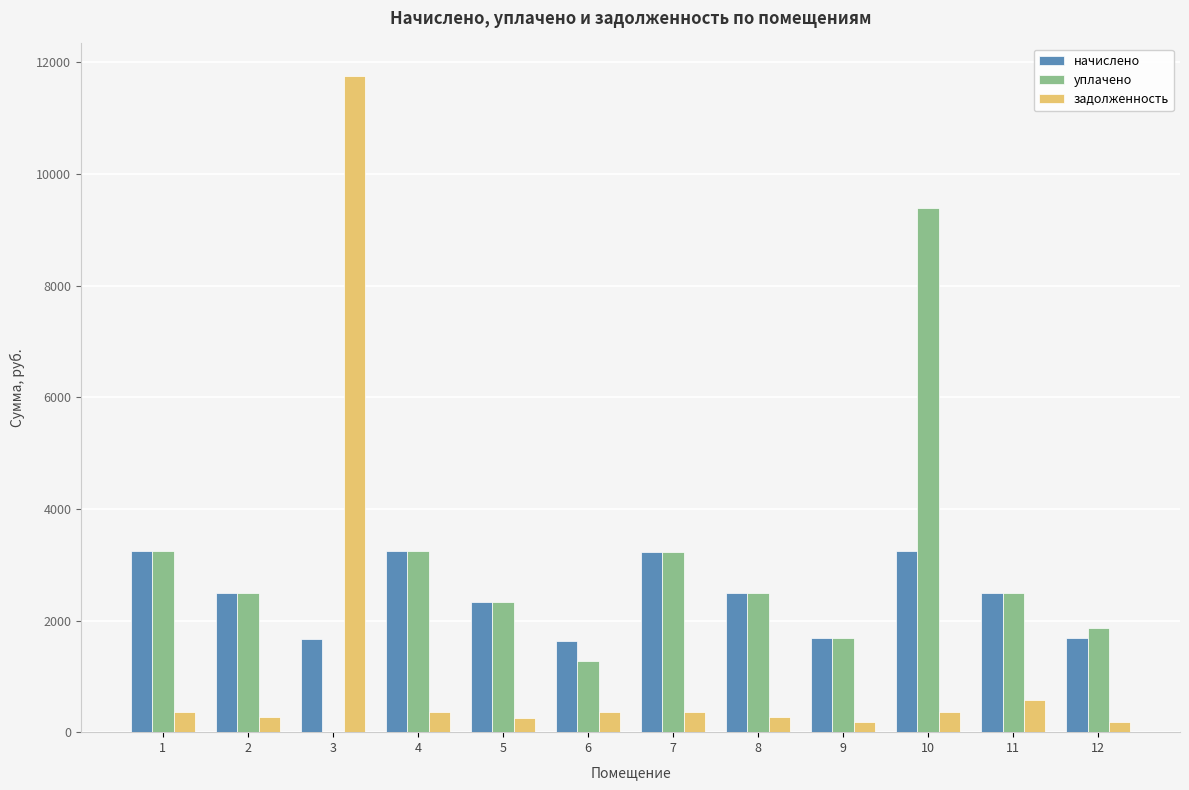

What is the maximum value for задолженность?

11750.7